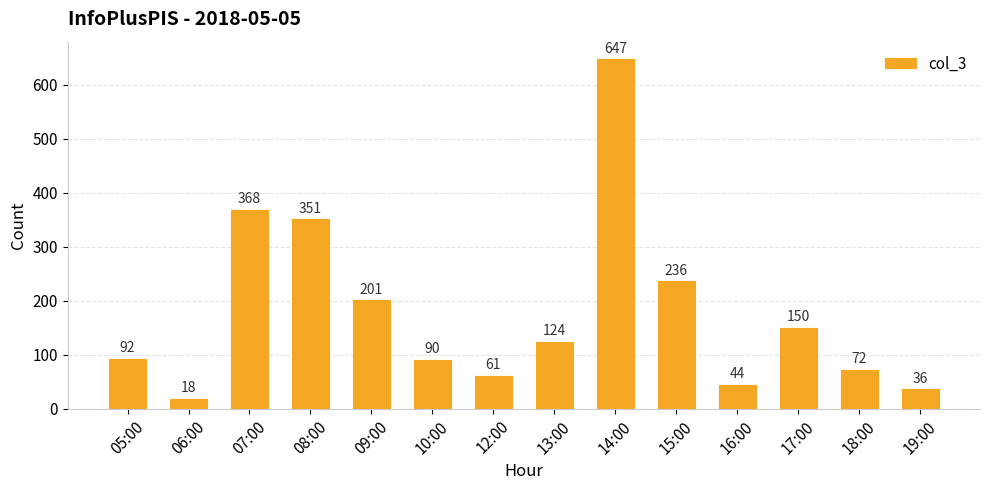

The value at 13:00 is 42. True or false?

False